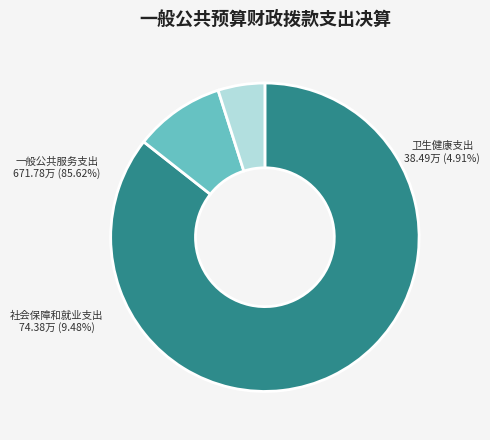

To the nearest percent, what percentage of the pie is 社会保障和就业支出?

9%